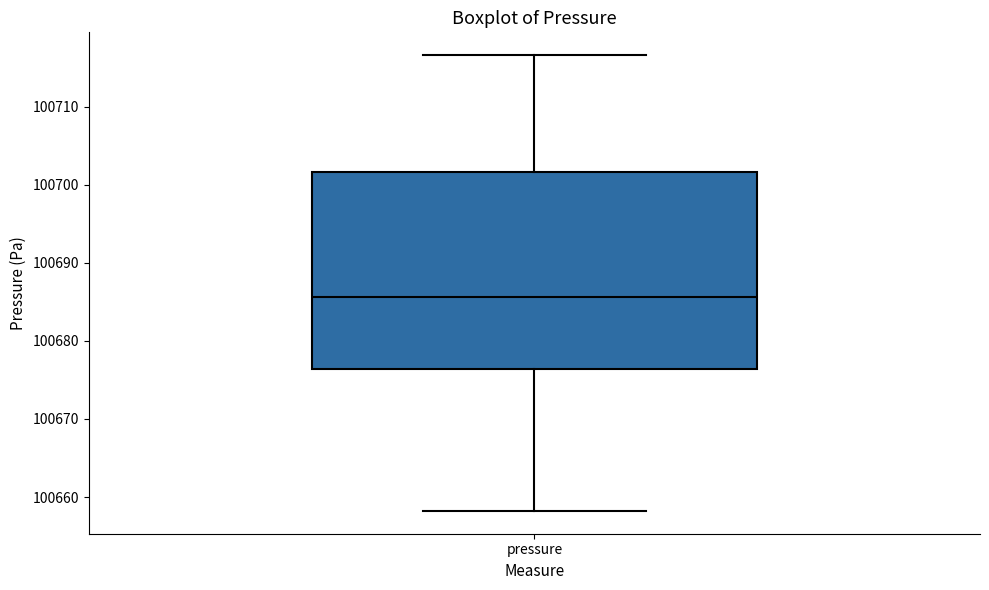

Transcribe this box plot: give where the median line is, the range the box spans, and where the two whiskers end, as read against the y-axis. The values are not printed on the chart, so give them approximately, as read against the axis.

median 100686, box 100676 to 100702, whiskers 100658 to 100717